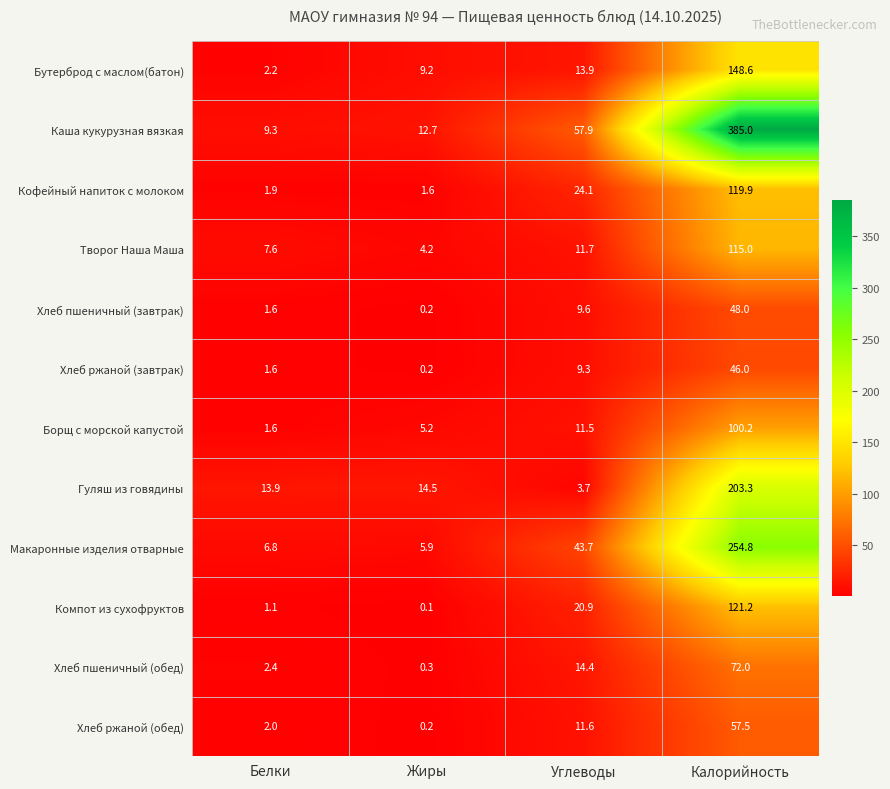

What is the sum of the Макаронные изделия отварные values at Калорийность and Жиры?

260.7